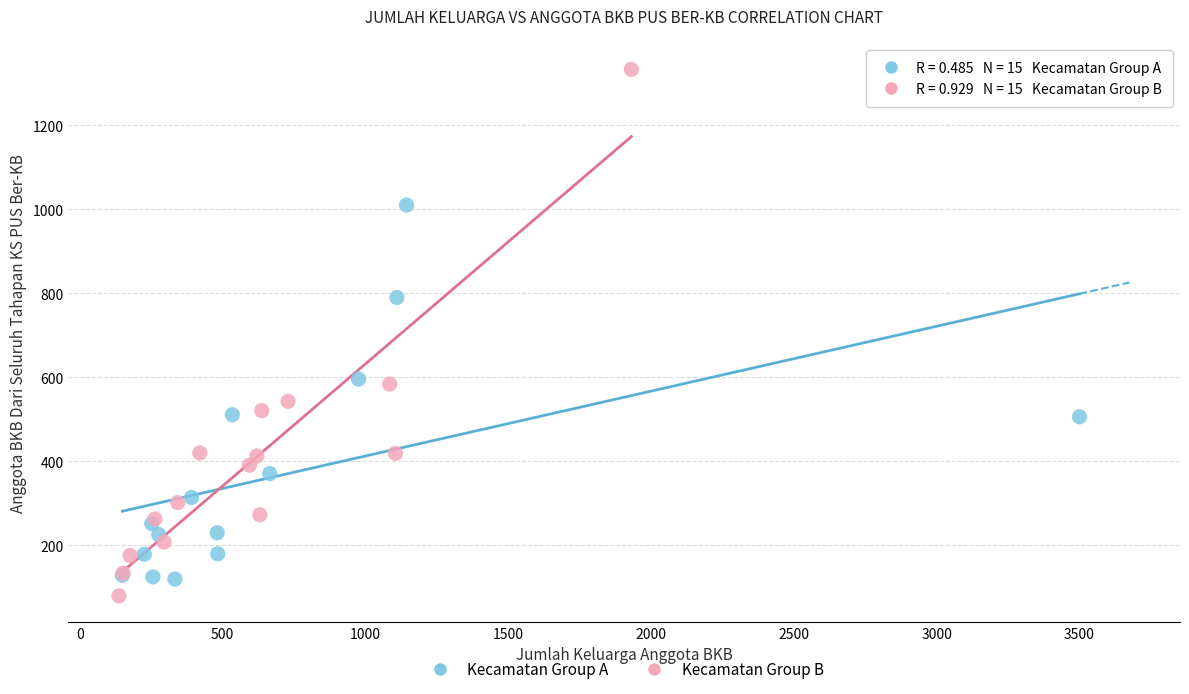

Which series contains the highest Y value?

Kecamatan Group B